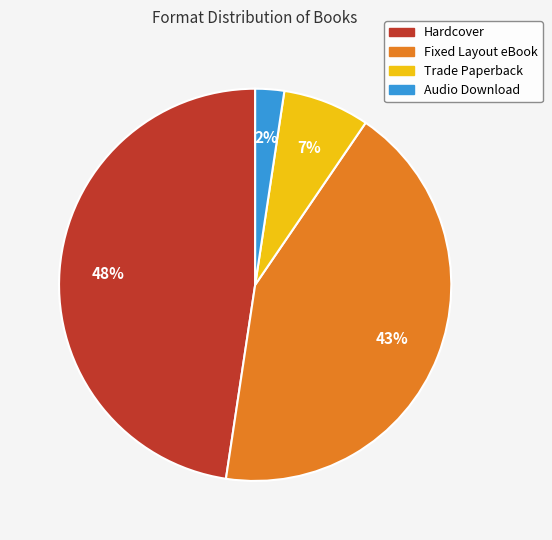

Which has a higher value, Trade Paperback or Hardcover?

Hardcover